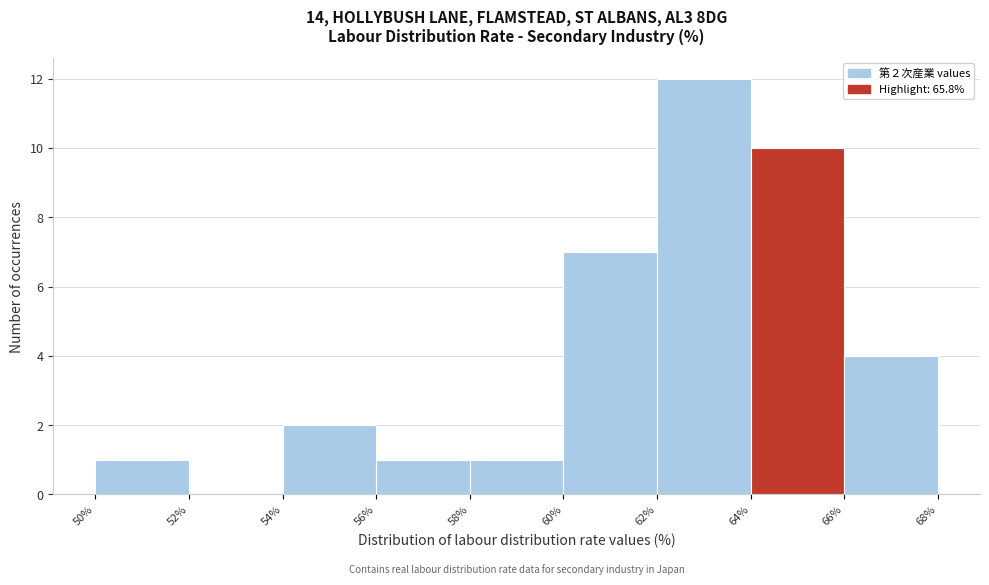

Which range on the x-axis has the tallest bar?

62% to 64%